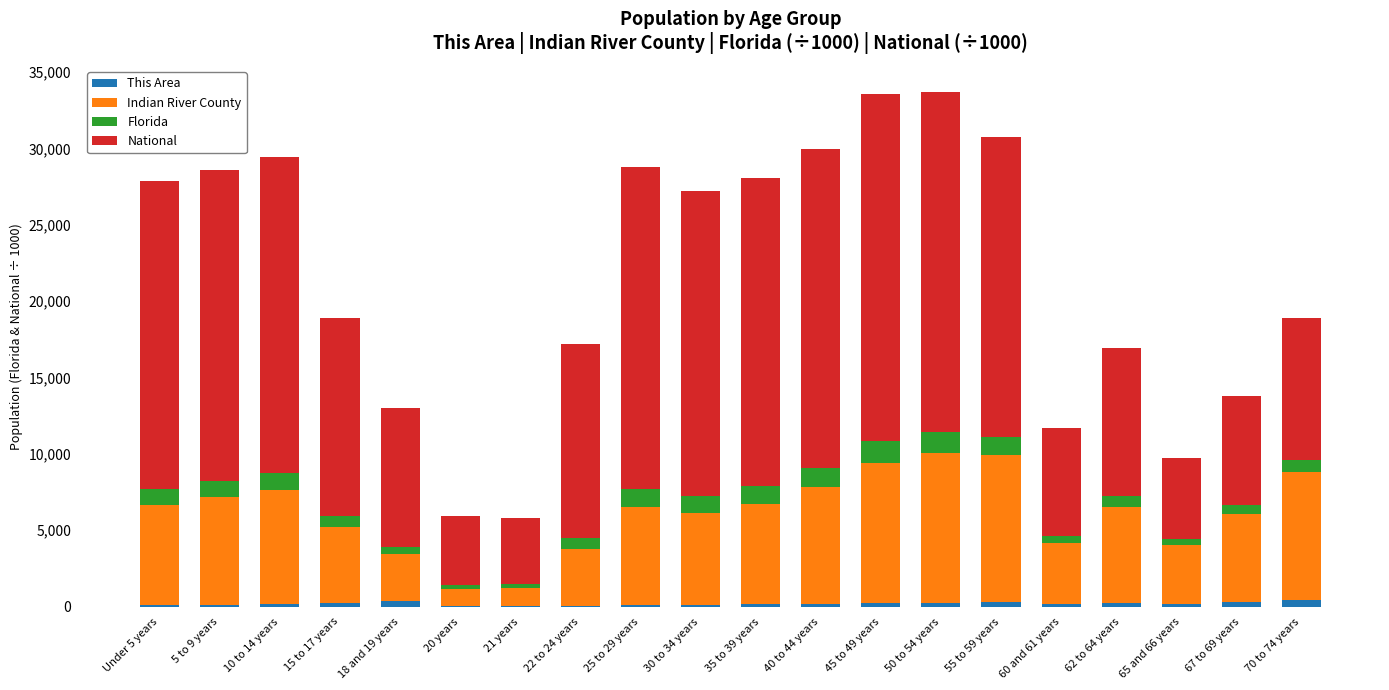

How many data points does each series have?

20